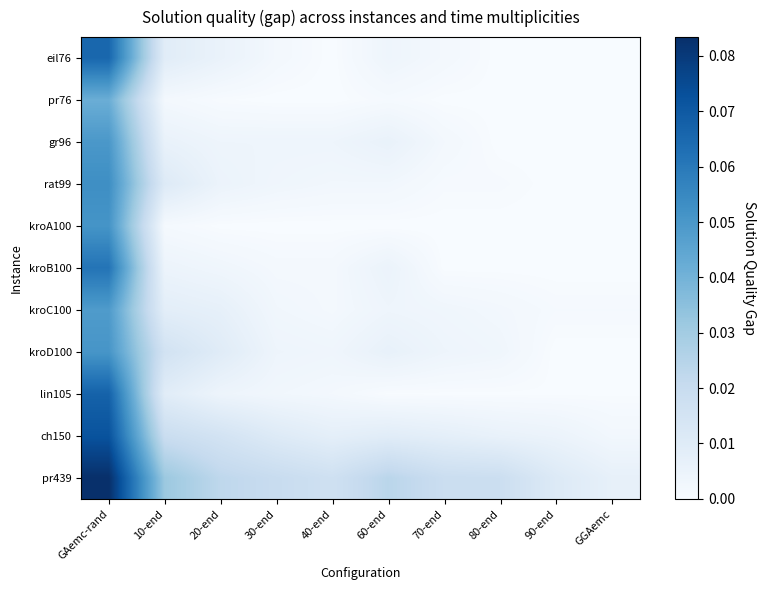

How many data points does each series have?

10